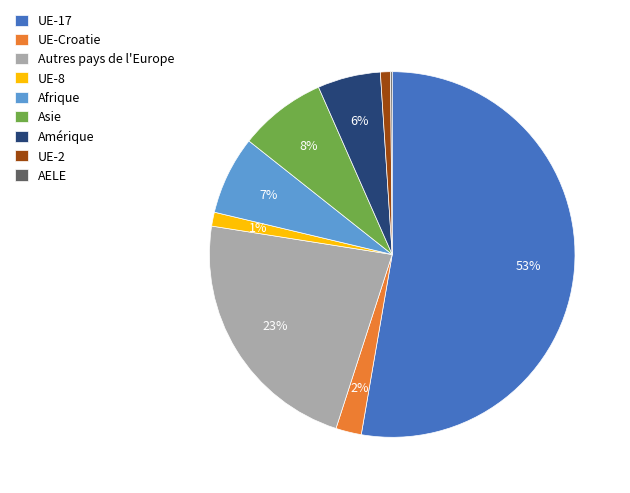

To the nearest percent, what percentage of the pie is Asie?

8%